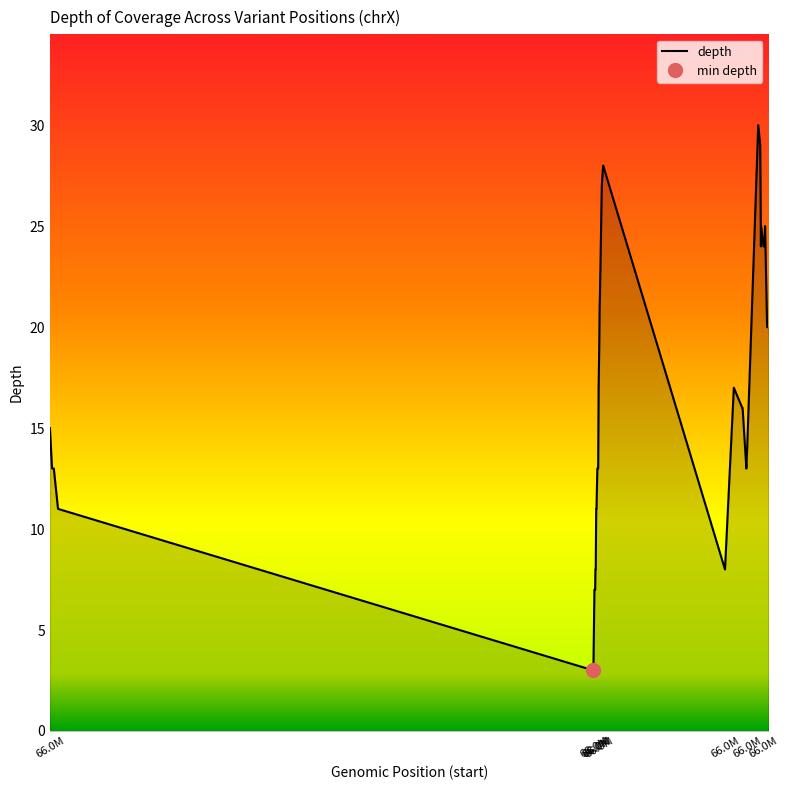

Count the number of data series in this chart.

1